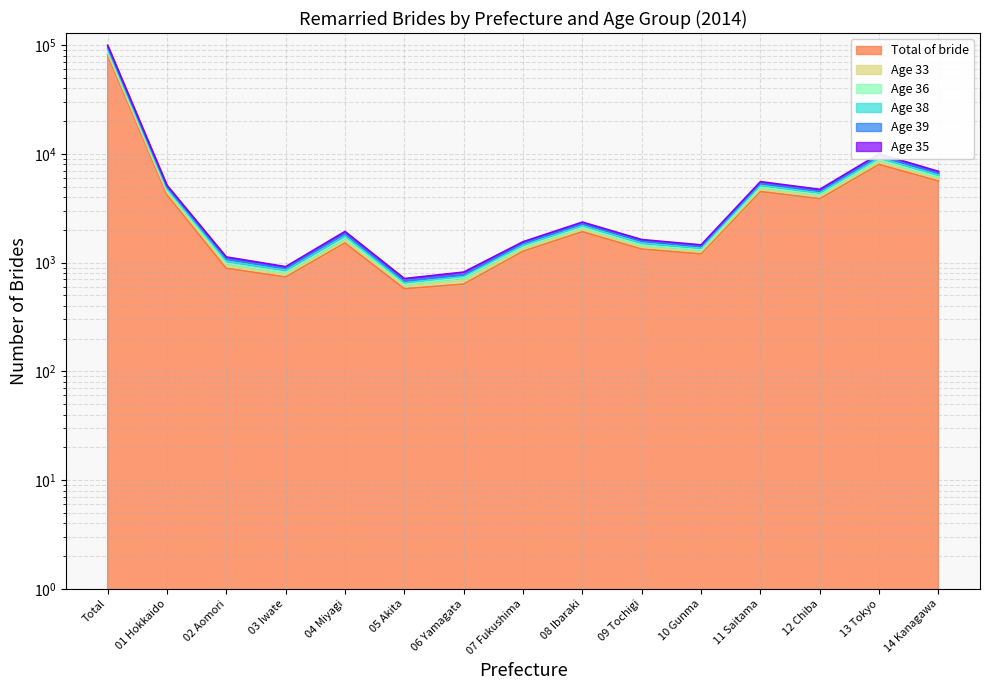

What are all the series names shown in the legend?

Total of bride, Age 33, Age 36, Age 38, Age 39, Age 35